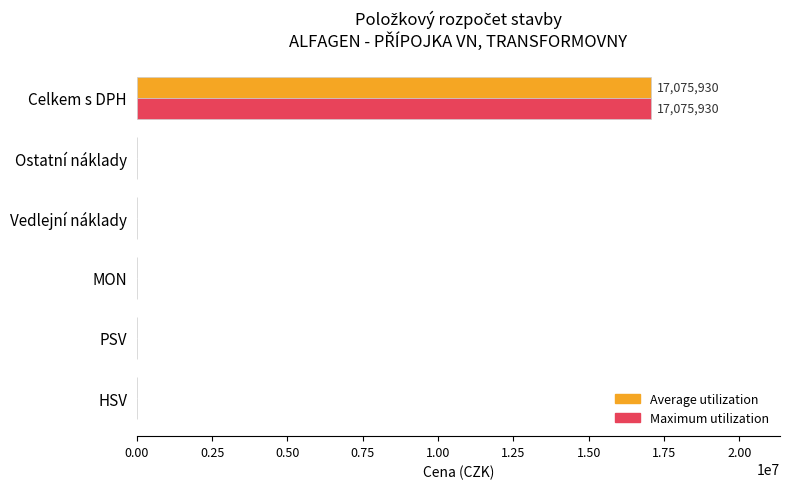

The Maximum utilization series shows -6027697 at Ostatní náklady. True or false?

False